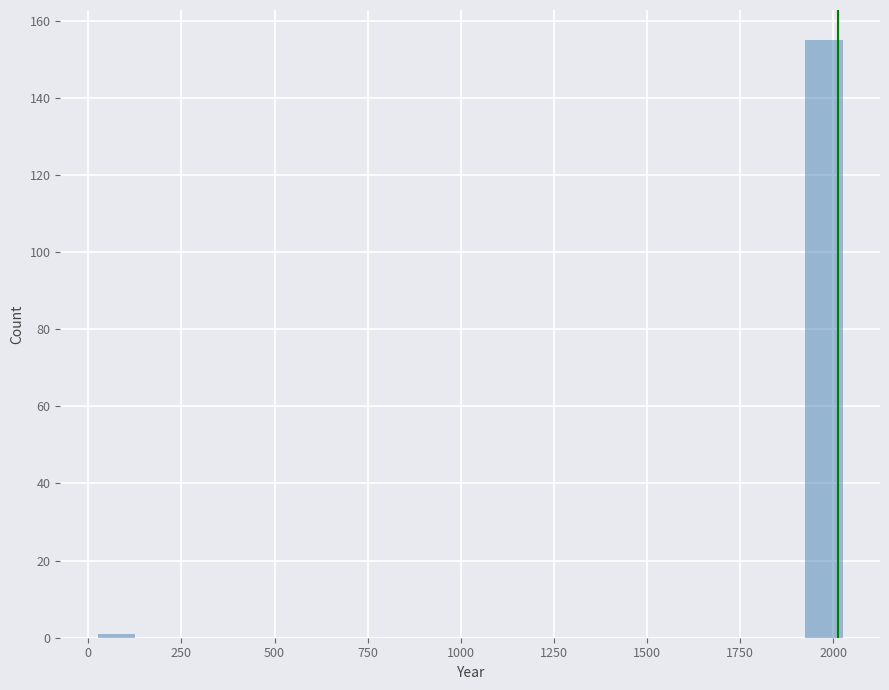

Read against the x-axis, roughly where is the centre of the tallest bar?

2000